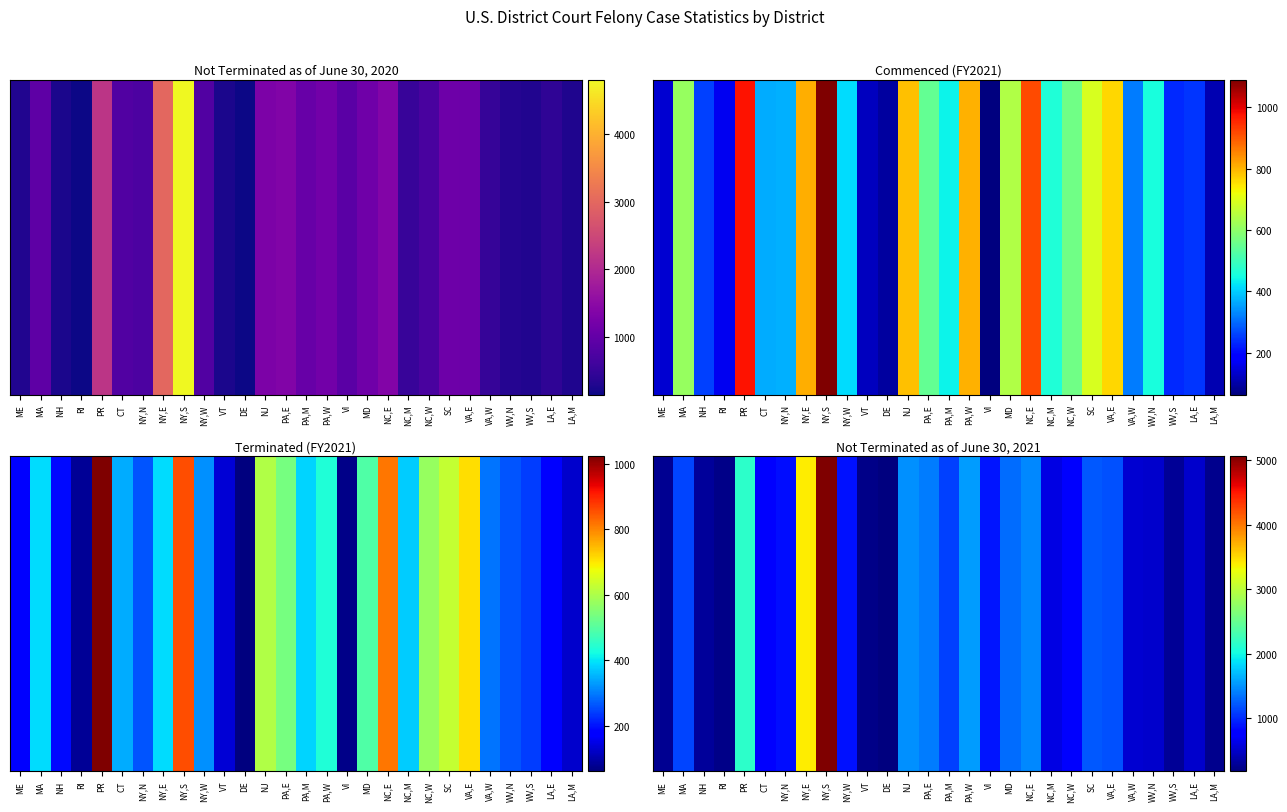

Rank the categories by value from lowest to highest.

DE, VT, RI, LA,M, ME, WV,S, NH, LA,E, WV,N, VA,W, NC,M, NC,W, CT, NY,N, NY,W, VI, PA,M, MA, VA,E, SC, MD, PA,E, NC,E, NJ, PA,W, PR, NY,E, NY,S